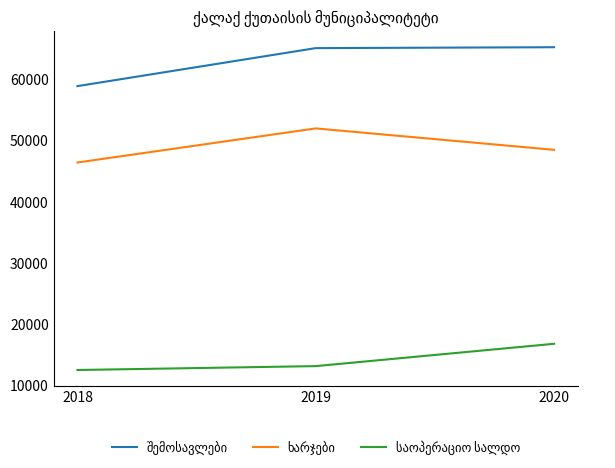

What is the total value across all series at 2019?

130251.1